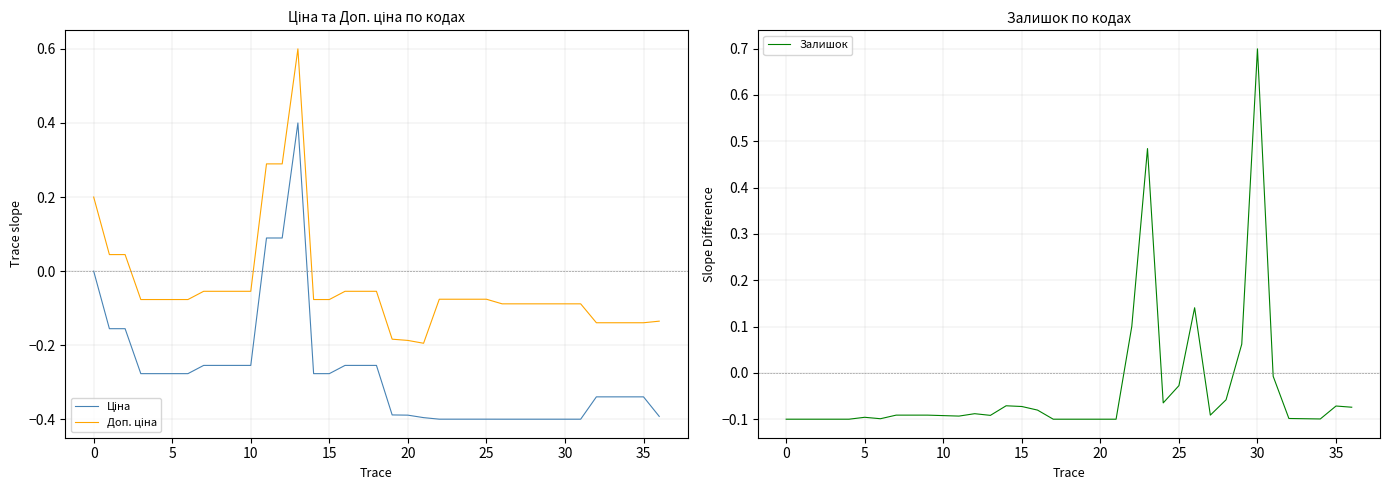

Reading left to right, list all the values displayed in this chart.

Ціна: 0.0	-0.2	-0.2	-0.3	-0.3	-0.3	-0.3	-0.3	-0.3	-0.3	-0.3	0.1	0.1	0.4	-0.3	-0.3	-0.3	-0.3	-0.3	-0.4	-0.4	-0.4	-0.4	-0.4	-0.4	-0.4	-0.4	-0.4	-0.4	-0.4	-0.4	-0.4	-0.3	-0.3	-0.3	-0.3	-0.4
Доп. ціна: 0.2	0.0	0.0	-0.1	-0.1	-0.1	-0.1	-0.1	-0.1	-0.1	-0.1	0.3	0.3	0.6	-0.1	-0.1	-0.1	-0.1	-0.1	-0.2	-0.2	-0.2	-0.1	-0.1	-0.1	-0.1	-0.1	-0.1	-0.1	-0.1	-0.1	-0.1	-0.1	-0.1	-0.1	-0.1	-0.1
Залишок: -0.1	-0.1	-0.1	-0.1	-0.1	-0.1	-0.1	-0.1	-0.1	-0.1	-0.1	-0.1	-0.1	-0.1	-0.1	-0.1	-0.1	-0.1	-0.1	-0.1	-0.1	-0.1	0.1	0.5	-0.1	-0.0	0.1	-0.1	-0.1	0.1	0.7	-0.0	-0.1	-0.1	-0.1	-0.1	-0.1